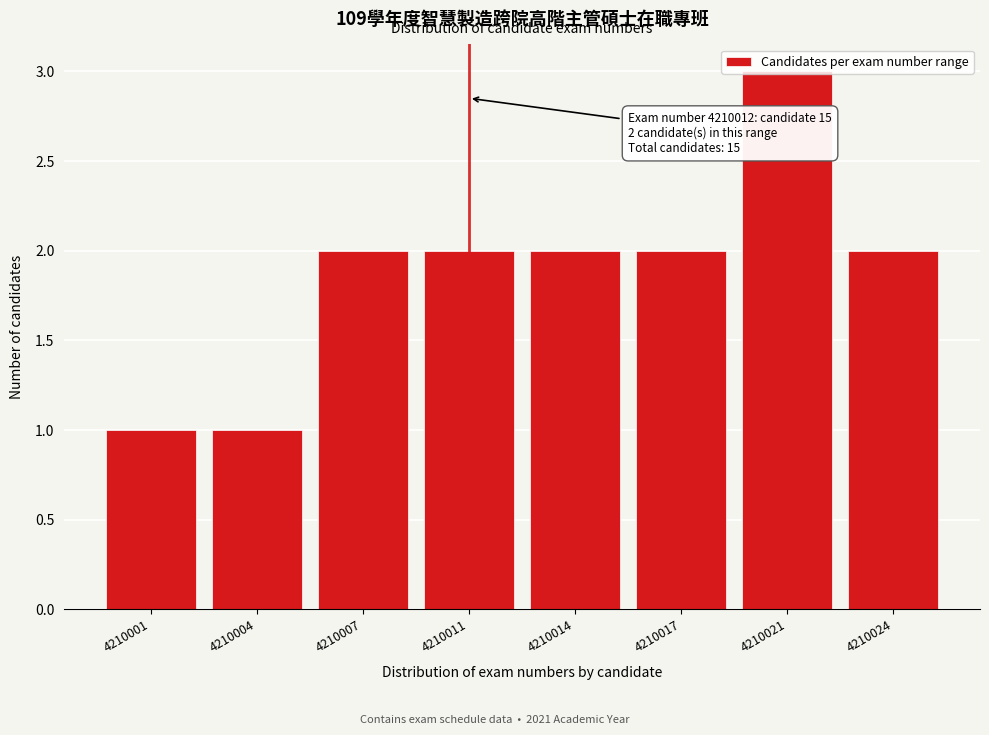

What is the value of the 8th bar from the left?

2